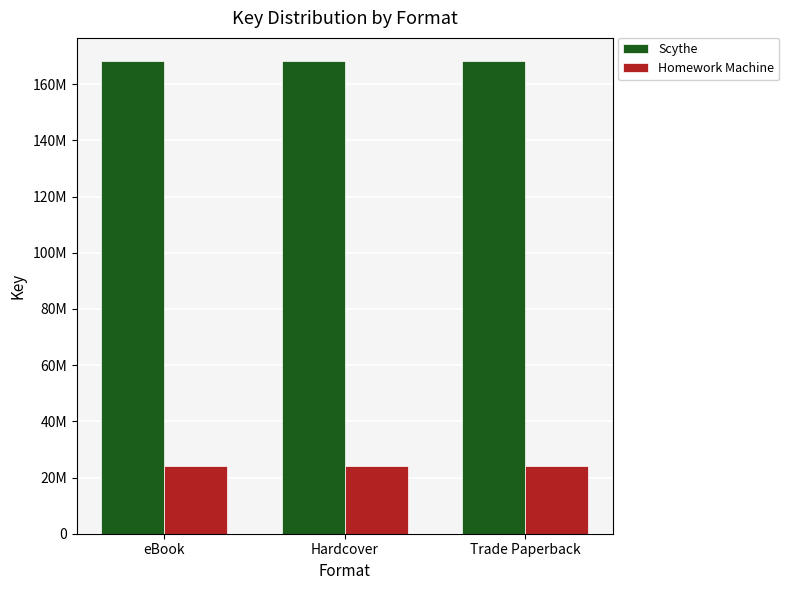

At how many categories does at least one series exceed 75664689?

3